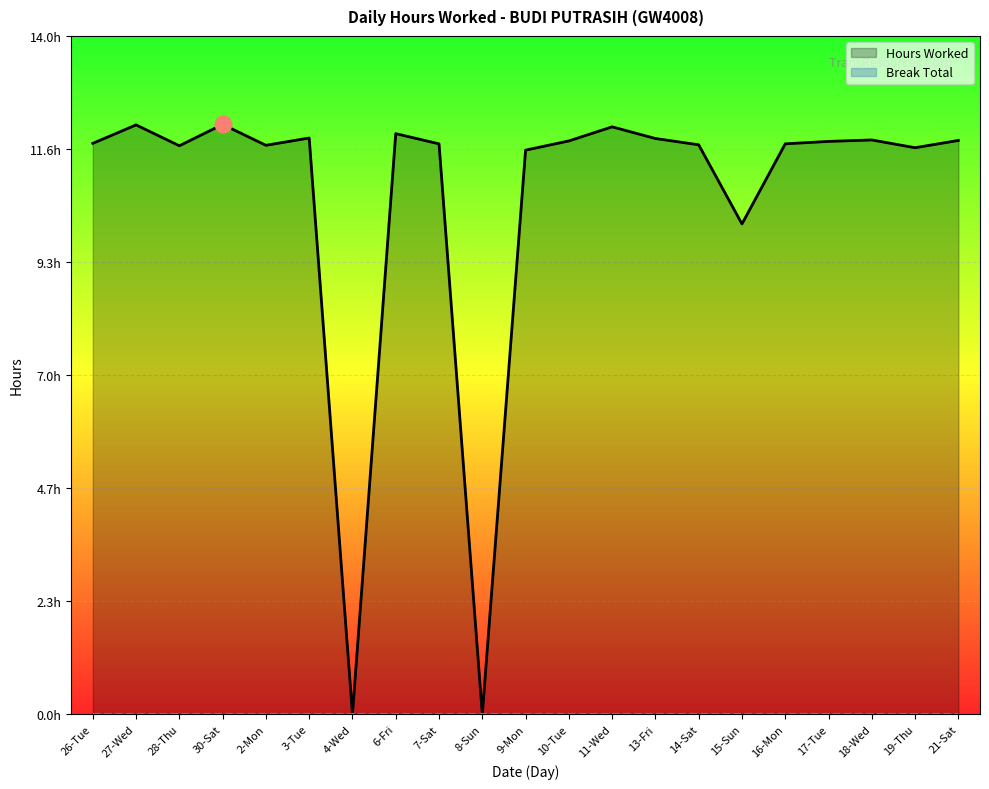

At how many categories does at least one series exceed 11?

18